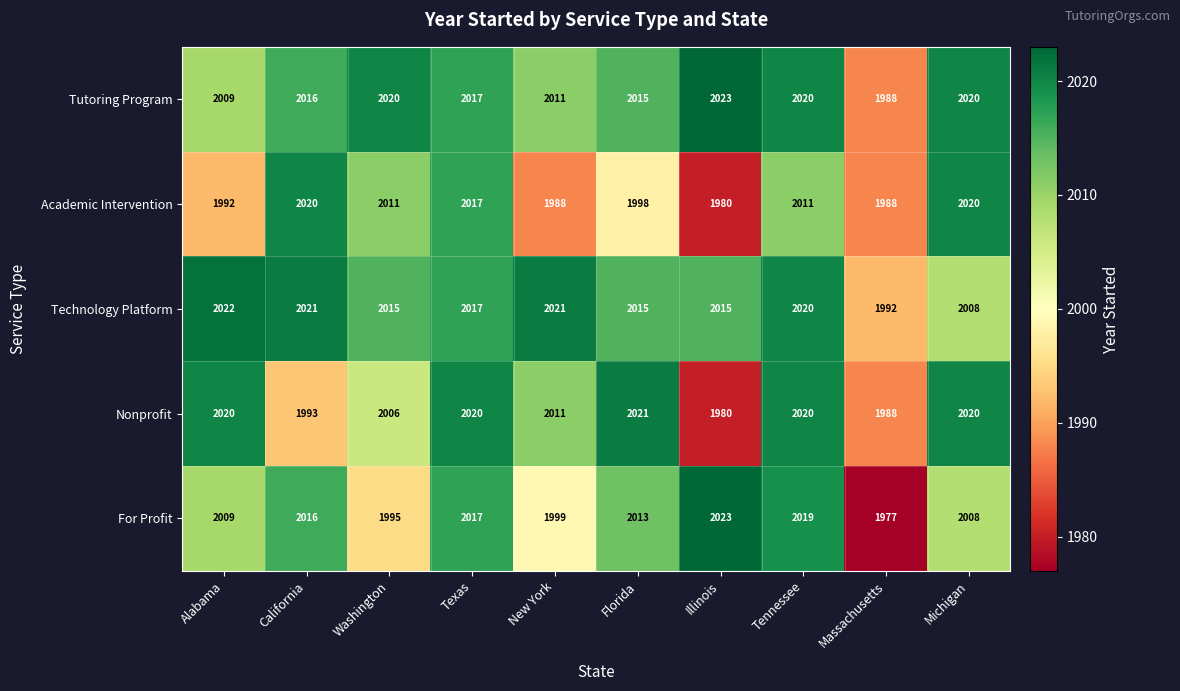

What is the spread (max minus min) of values at Michigan?

12